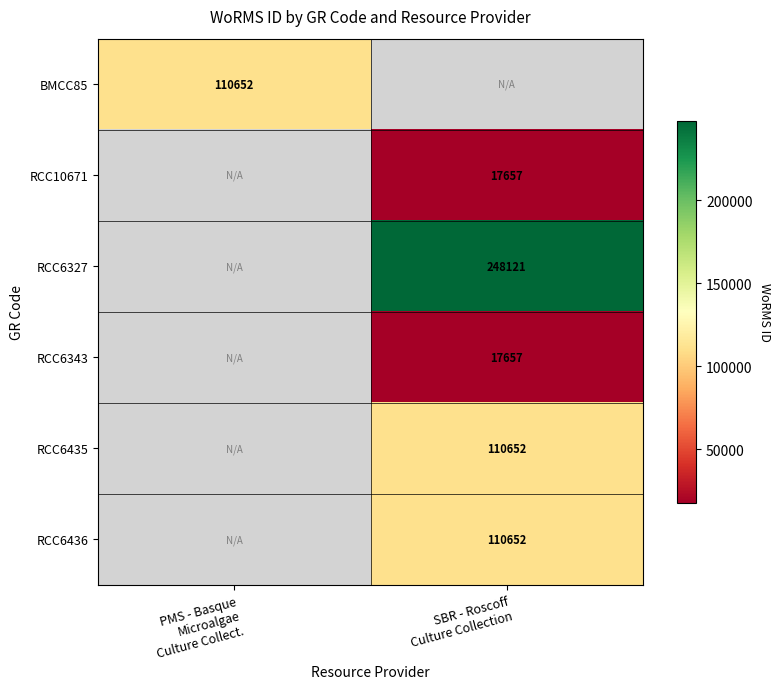

Which label corresponds to the smallest value in the chart?

SBR - Roscoff
Culture Collection